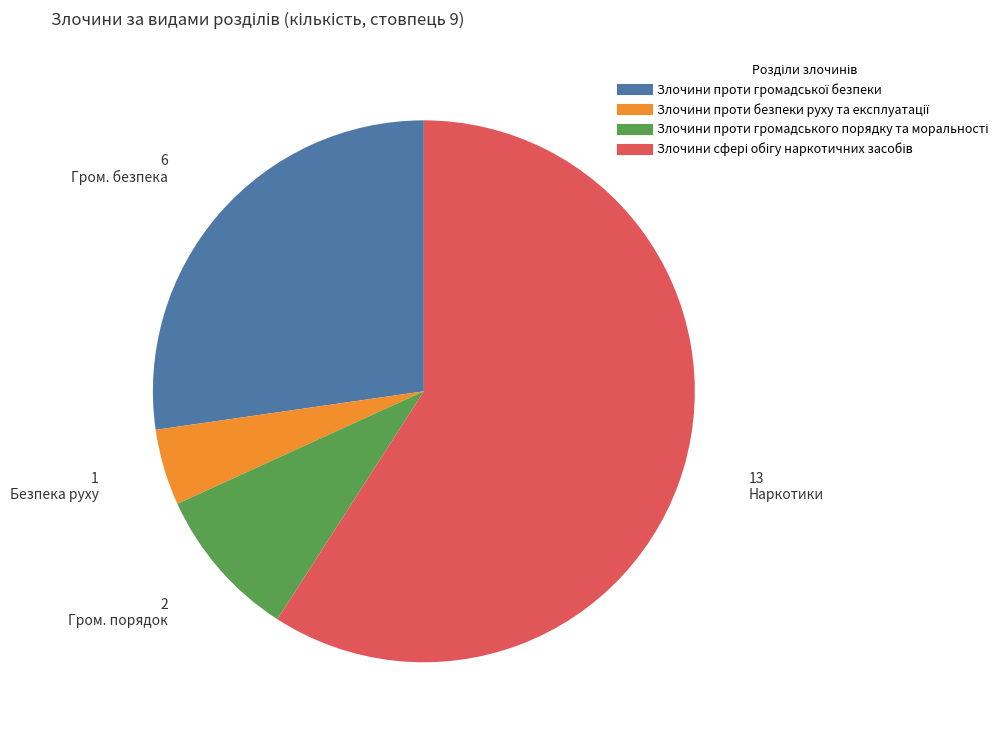

Is there a majority slice in this chart?

Yes